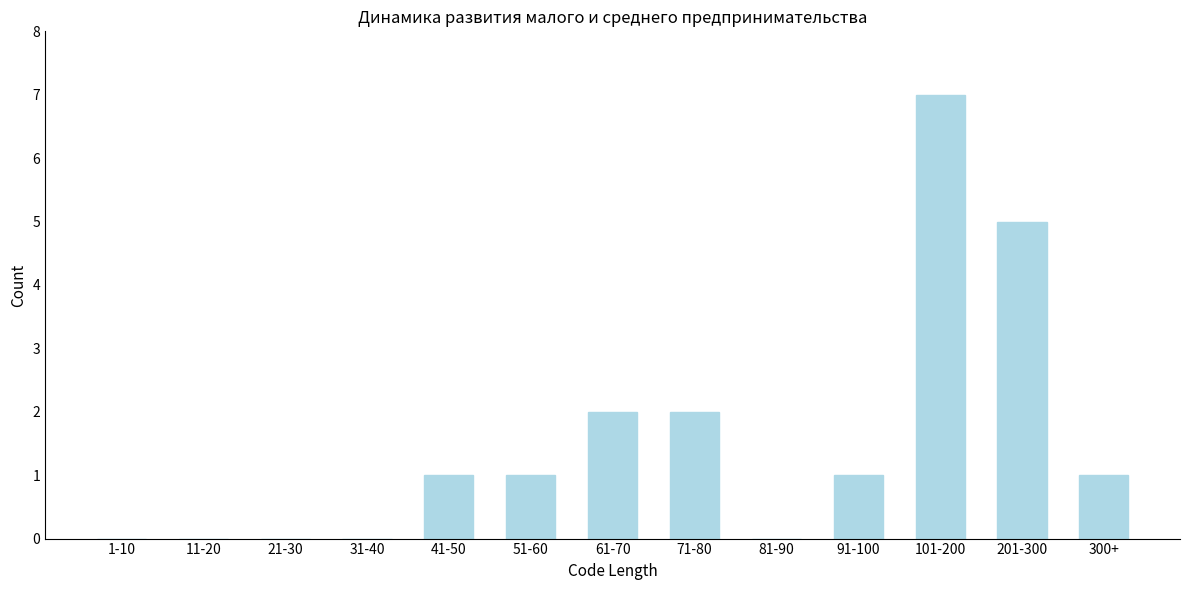

Reading left to right, transcribe all the data shown in this chart.

1-10=0	11-20=0	21-30=0	31-40=0	41-50=1	51-60=1	61-70=2	71-80=2	81-90=0	91-100=1	101-200=7	201-300=5	300+=1